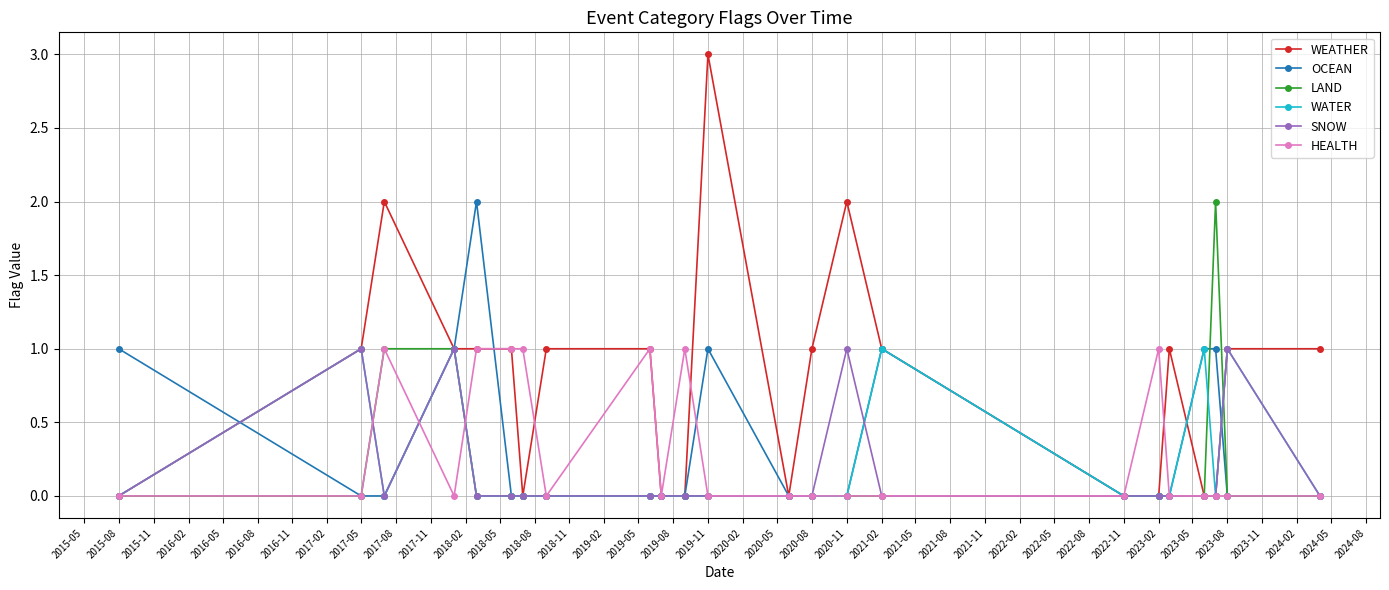

Which series has the largest total across all categories?

WEATHER